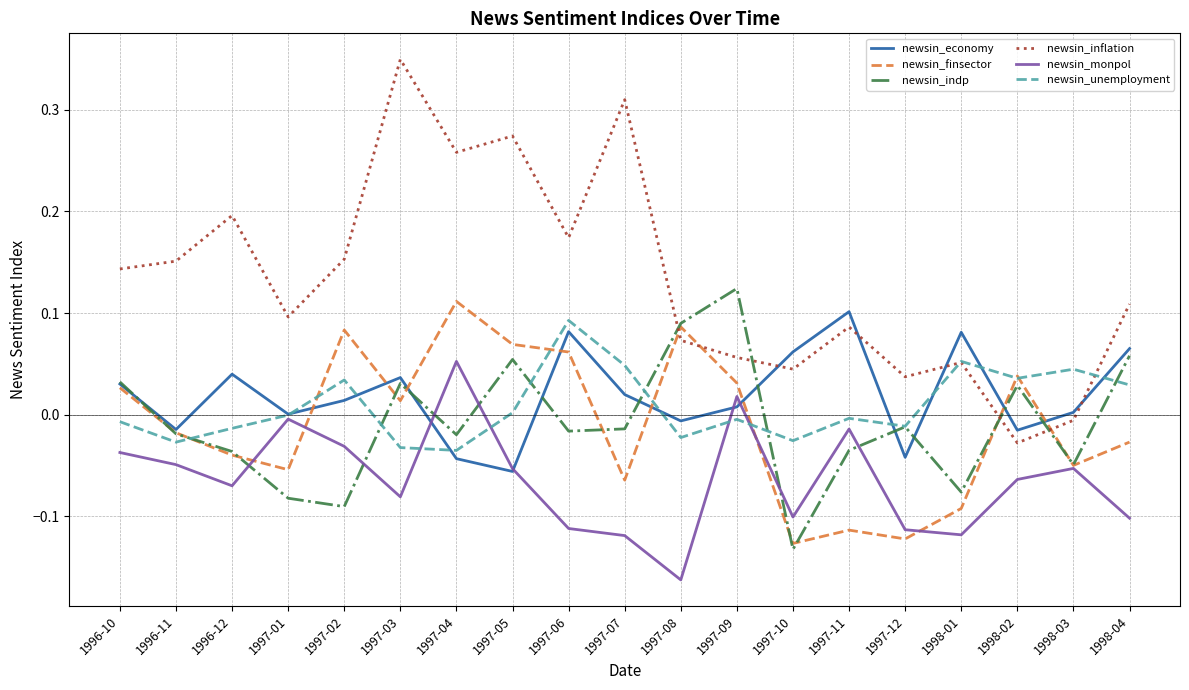

Which series has the largest total across all categories?

newsin_inflation